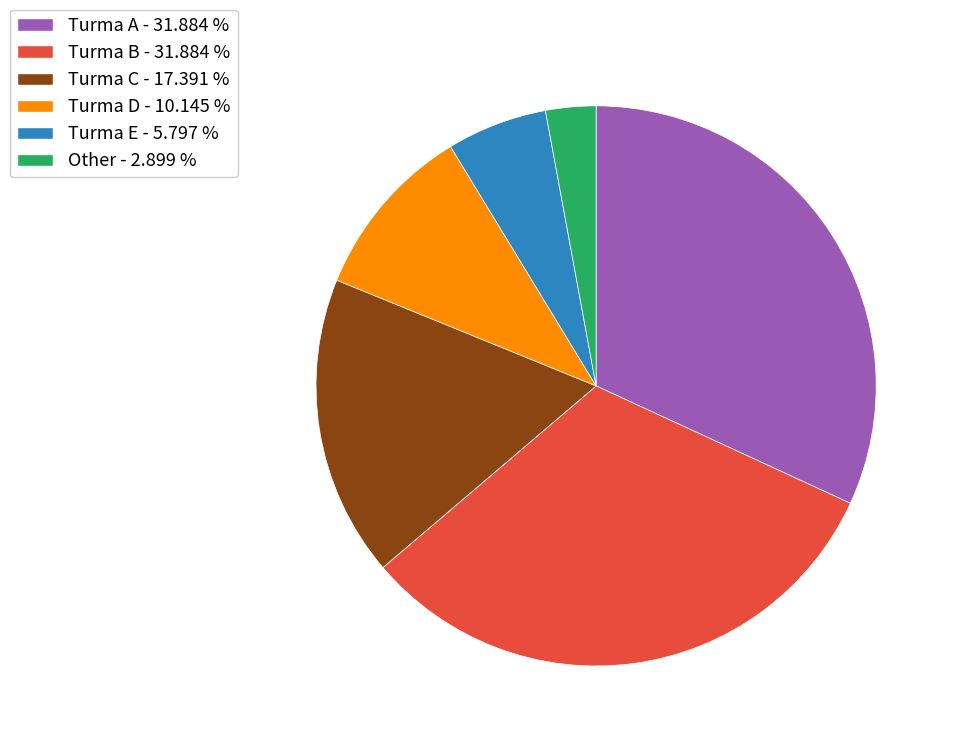

Which category has the smallest portion of the pie?

Other